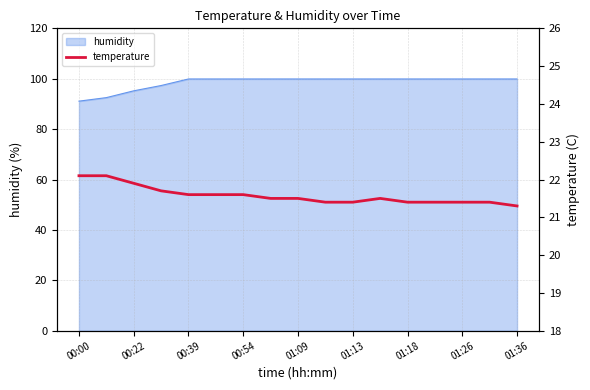

What is the minimum value shown in the chart?

21.3